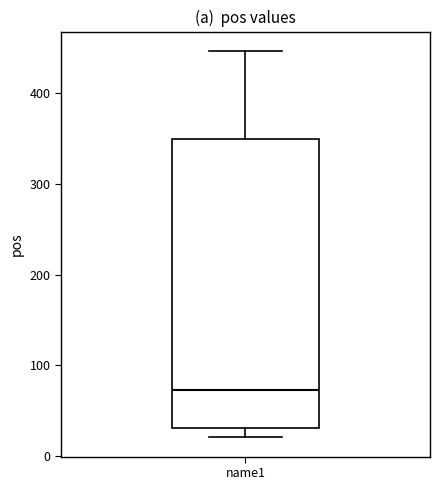

Where is the upper edge of the box for name1 on the y-axis? The values are not printed on the chart, so give them approximately, as read against the axis.

350